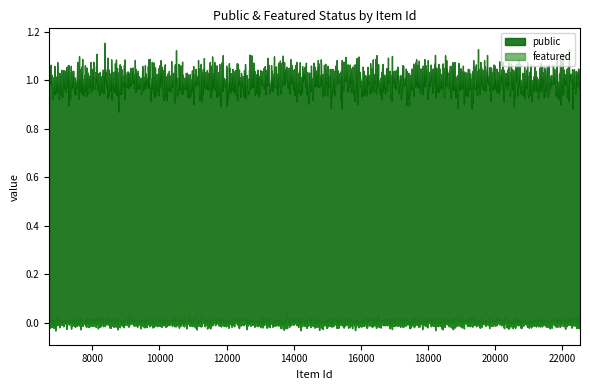

True or false: public and featured intersect in this chart.

False